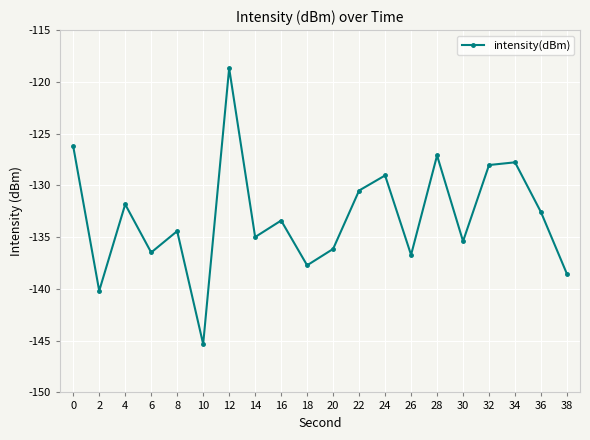

True or false: there are more than 0 points higher than both neighbors.

True